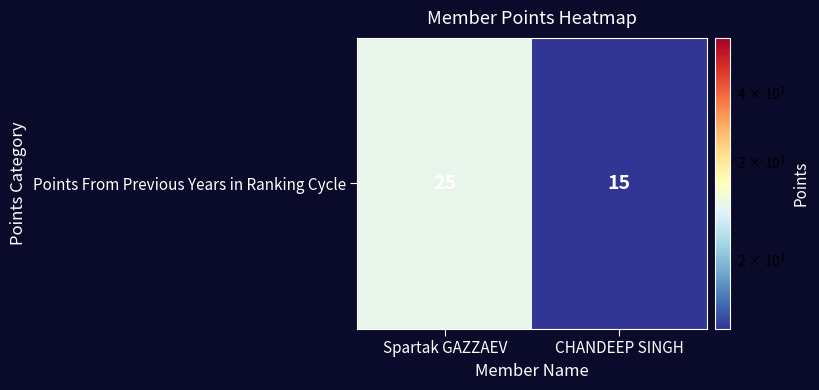

Reading left to right, list all the values displayed in this chart.

Spartak GAZZAEV=25	CHANDEEP SINGH=15